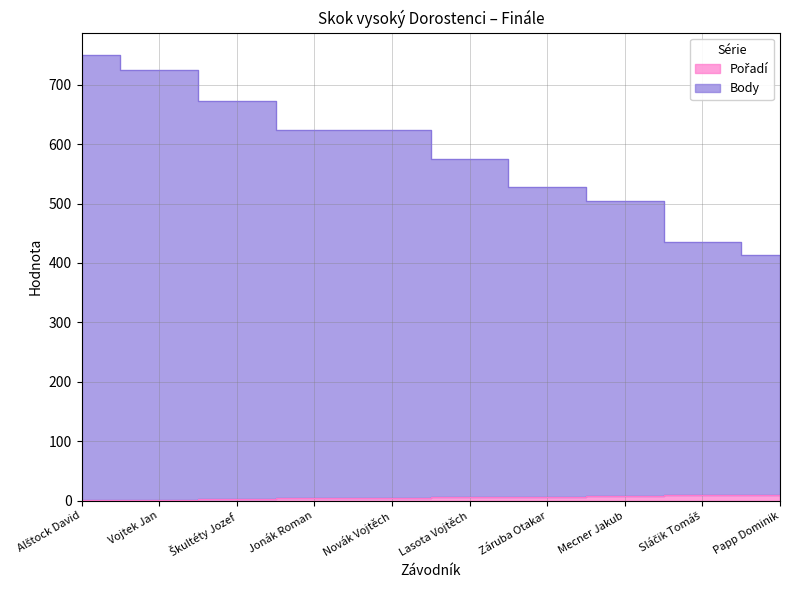

The Body series shows 171 at Jonák Roman. True or false?

False